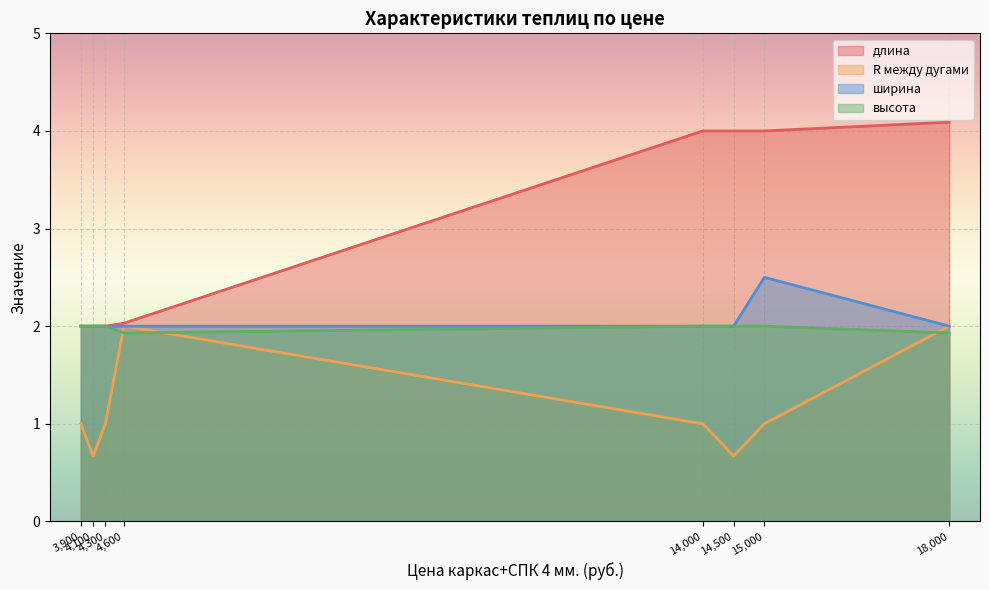

What is the greatest value displayed?

4.1